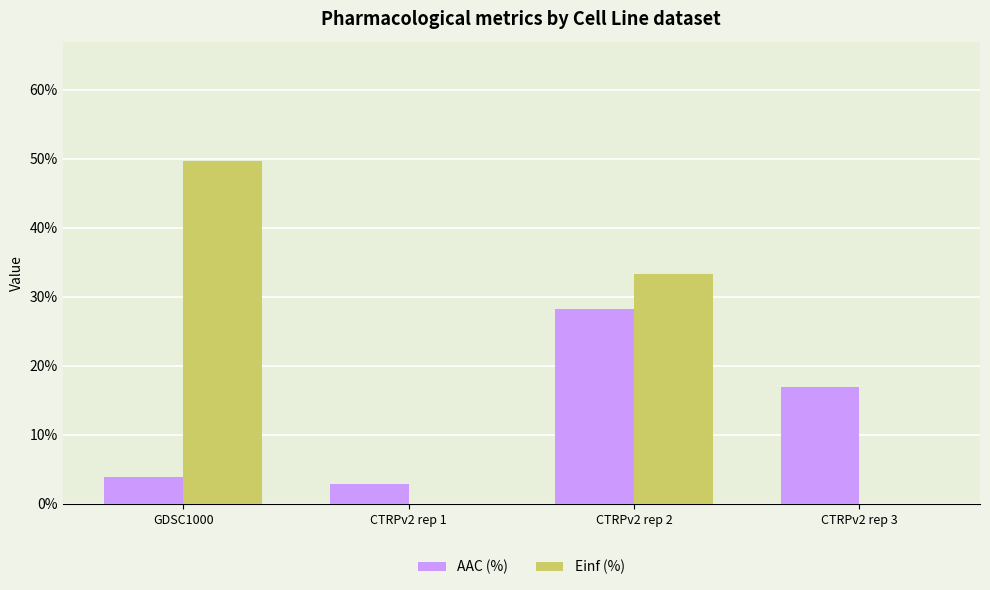

What are all the series names shown in the legend?

AAC (%), Einf (%)